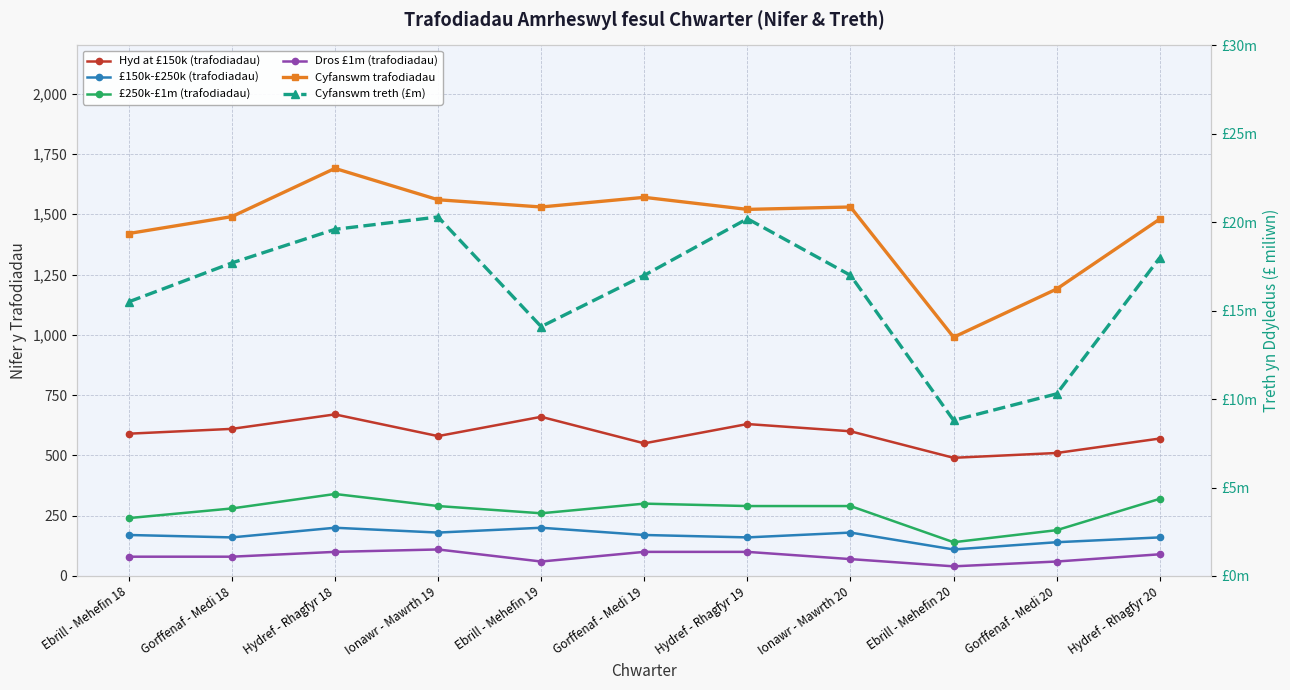

Reading left to right, list all the values displayed in this chart.

Hyd at £150k (trafodiadau): 590.0	610.0	670.0	580.0	660.0	550.0	630.0	600.0	490.0	510.0	570.0
£150k-£250k (trafodiadau): 170.0	160.0	200.0	180.0	200.0	170.0	160.0	180.0	110.0	140.0	160.0
£250k-£1m (trafodiadau): 240.0	280.0	340.0	290.0	260.0	300.0	290.0	290.0	140.0	190.0	320.0
Dros £1m (trafodiadau): 80.0	80.0	100.0	110.0	60.0	100.0	100.0	70.0	40.0	60.0	90.0
Cyfanswm trafodiadau: 1420.0	1490.0	1690.0	1560.0	1530.0	1570.0	1520.0	1530.0	990.0	1190.0	1480.0
Cyfanswm treth (£m): 15.5	17.7	19.6	20.3	14.1	17.0	20.2	17.0	8.8	10.3	18.0